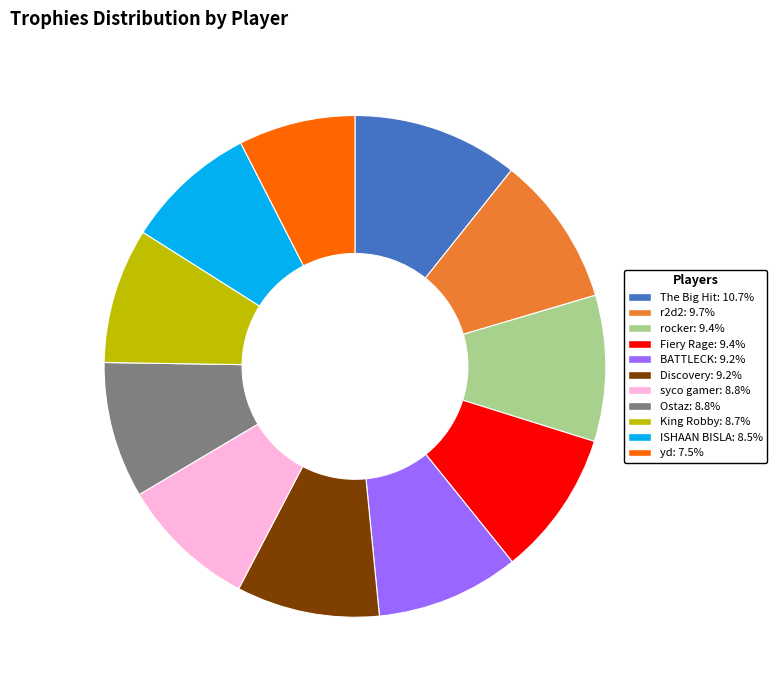

Count the number of slices in the pie.

11